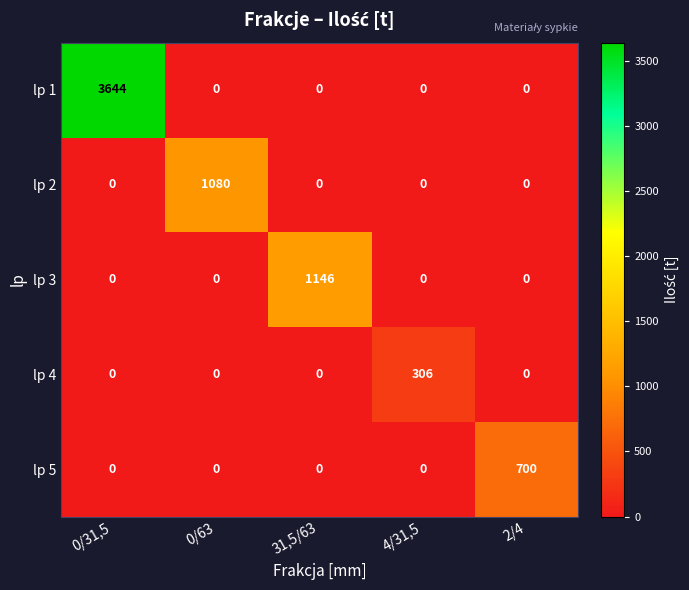

At which category is the sum across all series the highest?

0/31,5